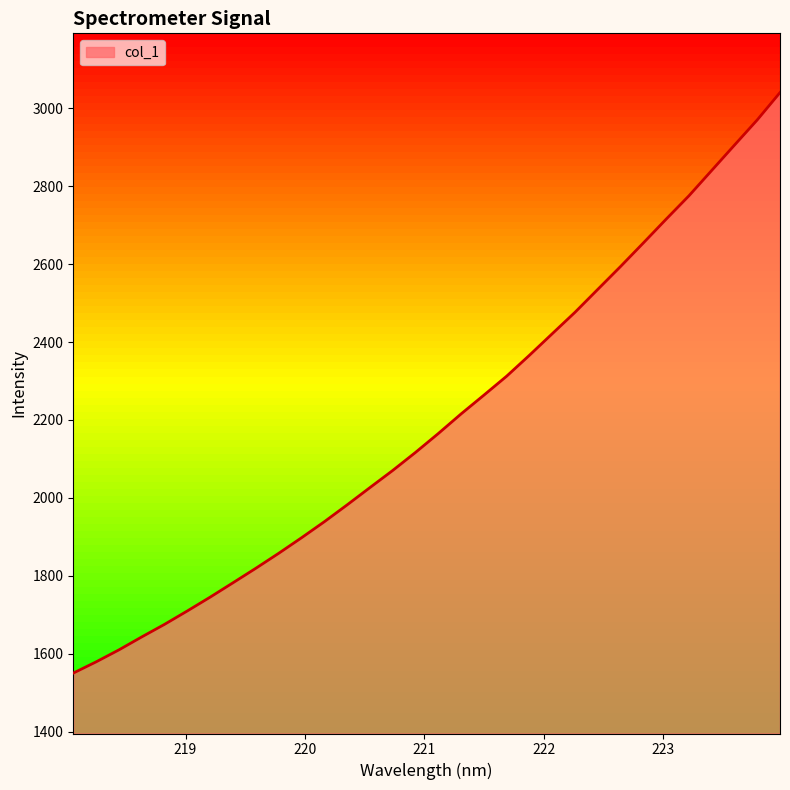

What is the minimum value shown in the chart?

1550.3